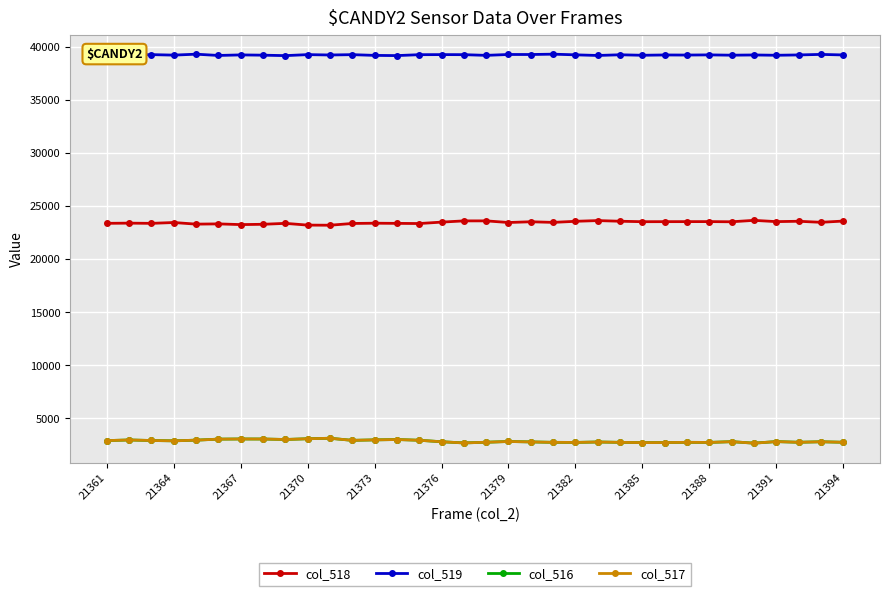

What is the average value of the col_519 series?

39220